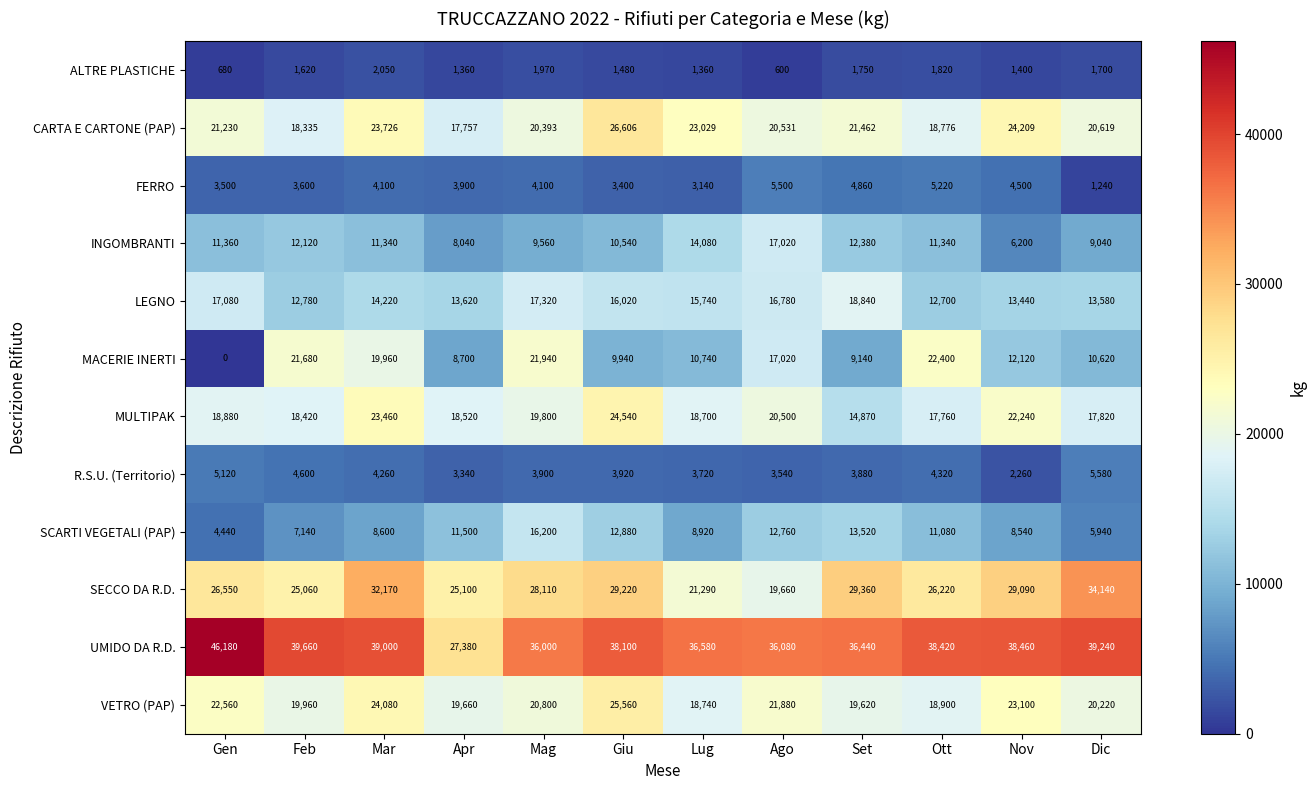

What is the approximate value of R.S.U. (Territorio) at Set?

3880